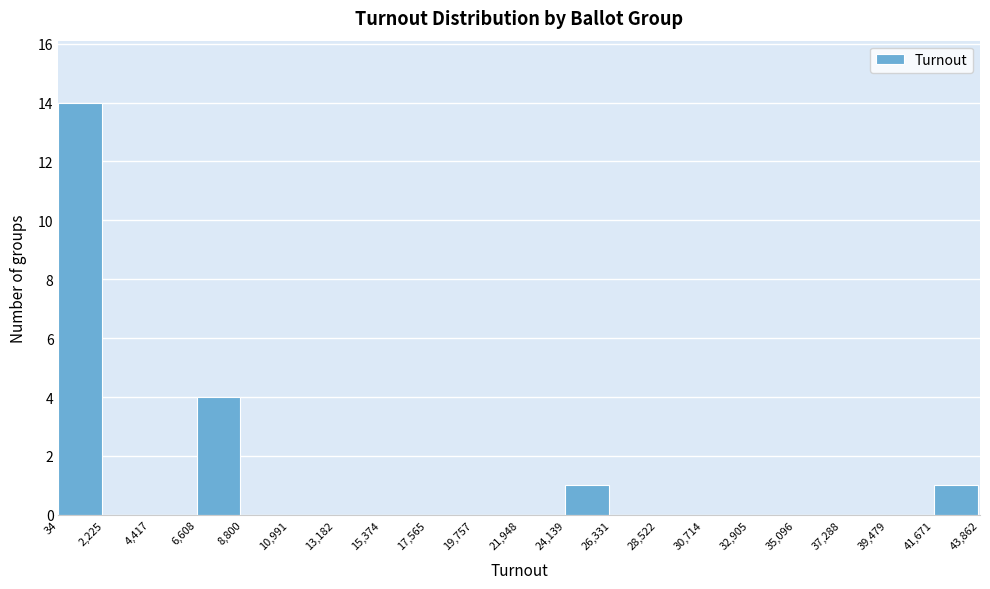

Reading left to right, transcribe this chart: for each bar, give the range it covers on the x-axis and its height. The values are not printed on the chart, so give them approximately, as read against the axis.

34 to 2,225: 14
2,225 to 4,417: 0
4,417 to 6,608: 0
6,608 to 8,800: 4
8,800 to 10,991: 0
10,991 to 13,182: 0
13,182 to 15,374: 0
15,374 to 17,565: 0
17,565 to 19,757: 0
19,757 to 21,948: 0
21,948 to 24,139: 0
24,139 to 26,331: 1
26,331 to 28,522: 0
28,522 to 30,714: 0
30,714 to 32,905: 0
32,905 to 35,096: 0
35,096 to 37,288: 0
37,288 to 39,479: 0
39,479 to 41,671: 0
41,671 to 43,862: 1